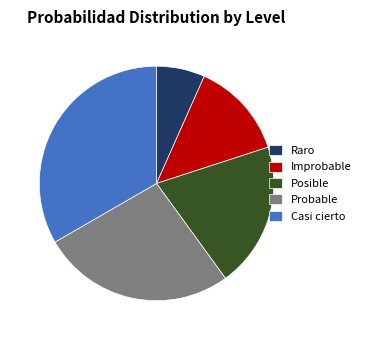

Is it true that Posible is 9% of the pie?

False